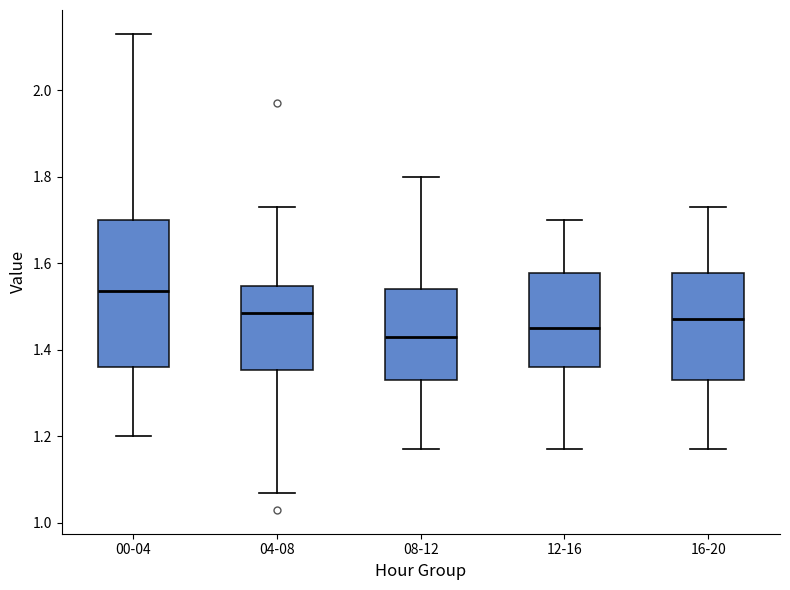

Reading left to right, transcribe this box plot: for each box, give where its median line is, the range the box spans, and where its two whiskers end, as read against the y-axis. The values are not printed on the chart, so give them approximately, as read against the axis.

00-04: median 1.54, box 1.36 to 1.70, whiskers 1.20 to 2.14
04-08: median 1.48, box 1.36 to 1.54, whiskers 1.08 to 1.74
08-12: median 1.44, box 1.34 to 1.54, whiskers 1.18 to 1.80
12-16: median 1.46, box 1.36 to 1.58, whiskers 1.18 to 1.70
16-20: median 1.48, box 1.34 to 1.58, whiskers 1.18 to 1.74